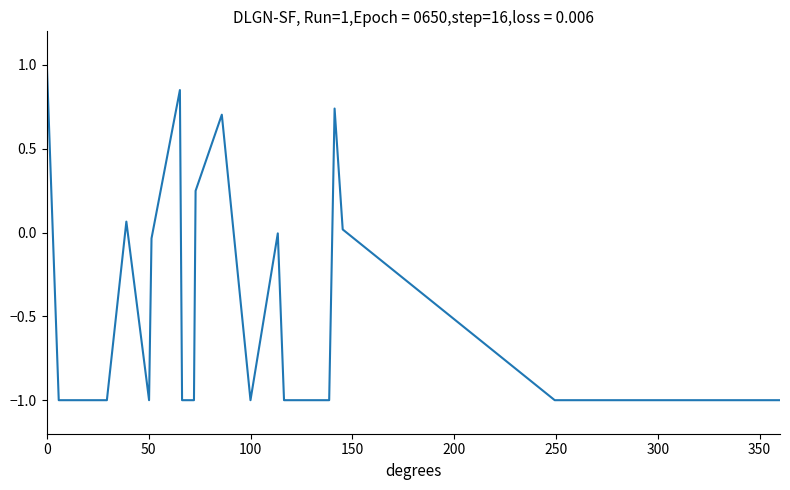

What is the greatest value displayed?

1.0